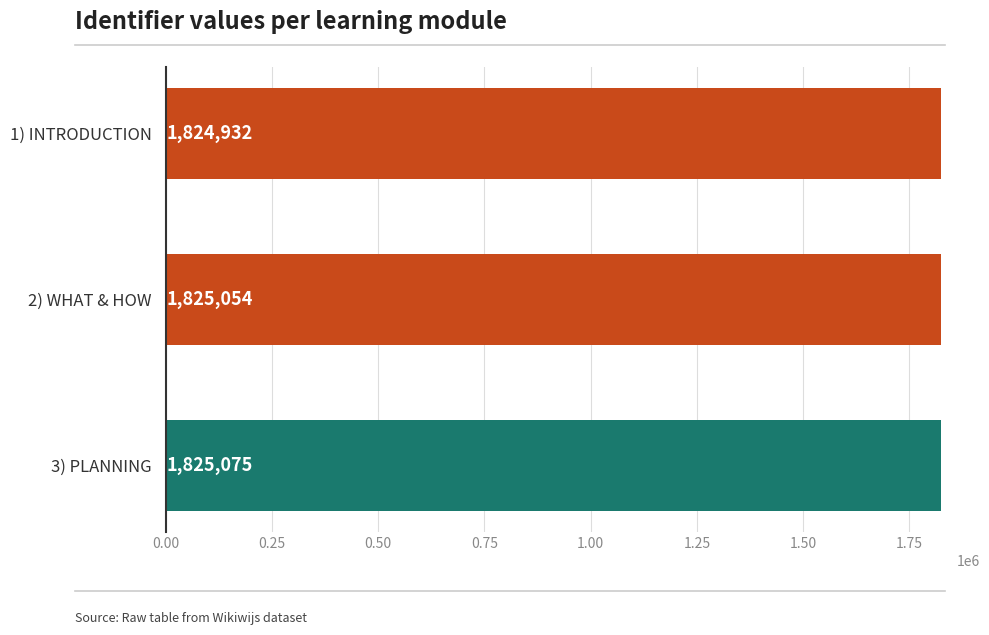

Are the bars grouped side by side (vs. stacked)?

No